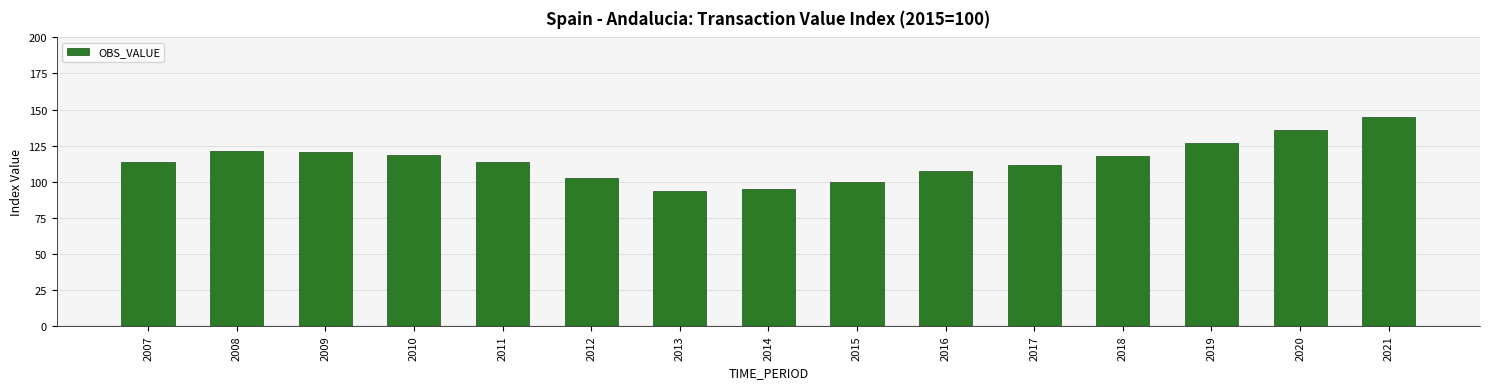

True or false: the data shows 56.5 at 2019.

False